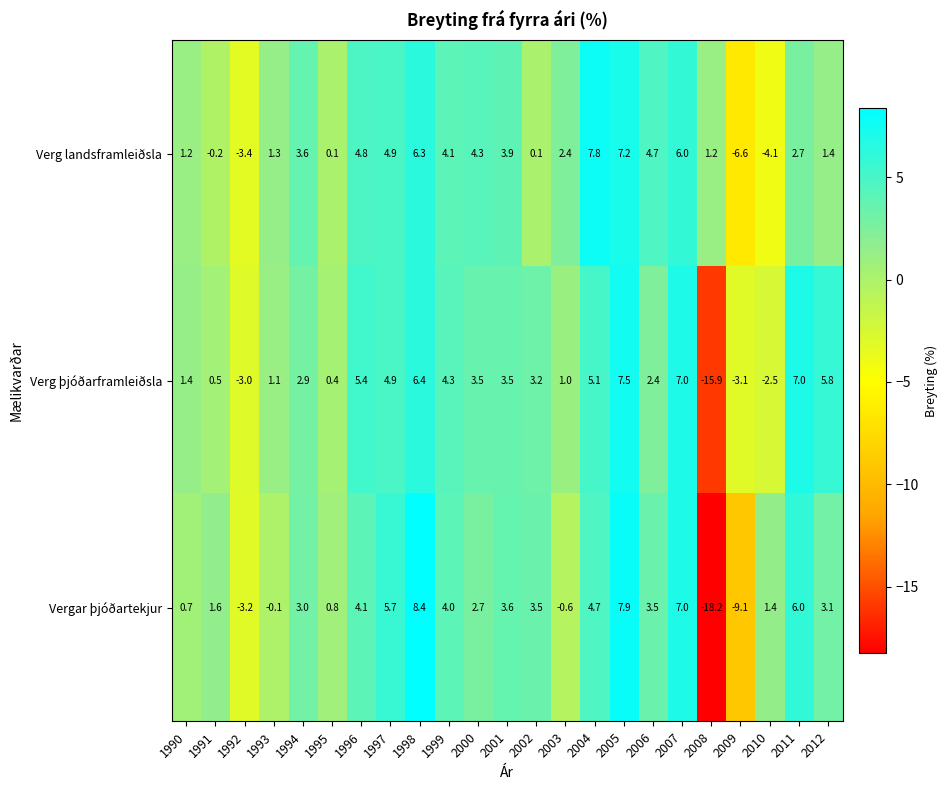

True or false: Vergar þjóðartekjur has a value of 3.1 at 2012.

True